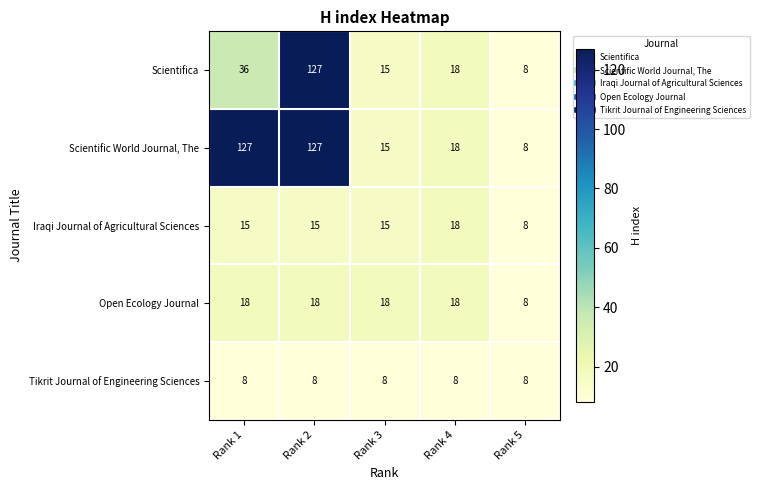

Reading left to right, list all the values displayed in this chart.

Scientifica: 36	127	15	18	8
Scientific World Journal, The: 127	127	15	18	8
Iraqi Journal of Agricultural Sciences: 15	15	15	18	8
Open Ecology Journal: 18	18	18	18	8
Tikrit Journal of Engineering Sciences: 8	8	8	8	8